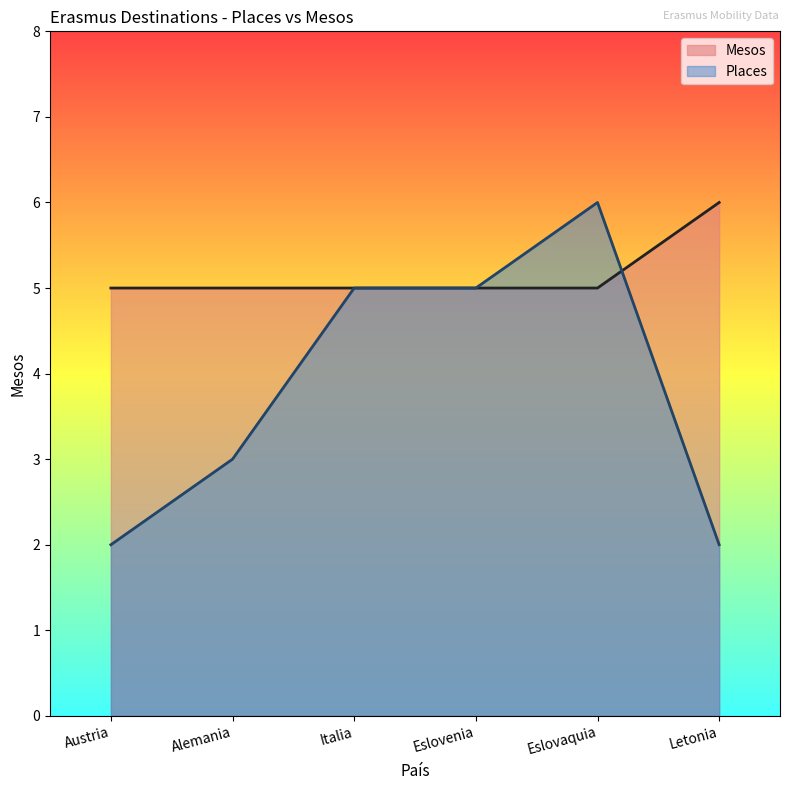

What is the minimum value shown in the chart?

2